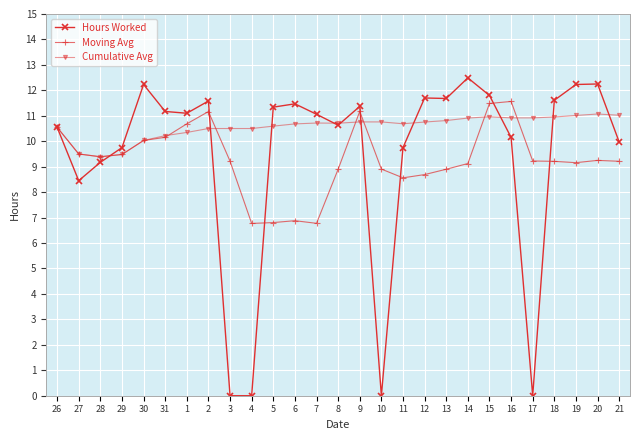

What is the approximate value of Cumulative Avg at 1?

10.3